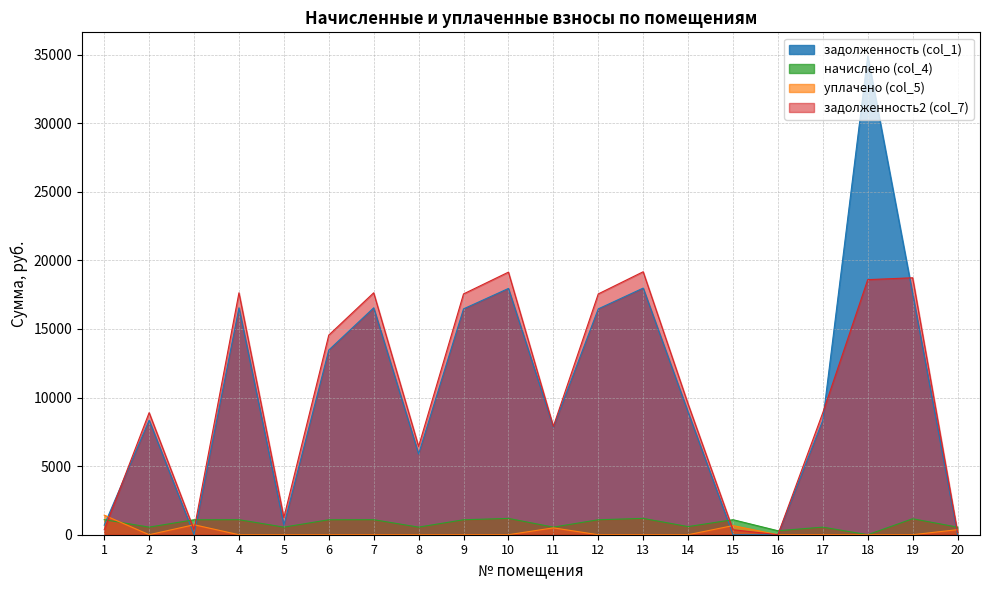

How many interior local valleys does the задолженность2 (col_7) series have?

5